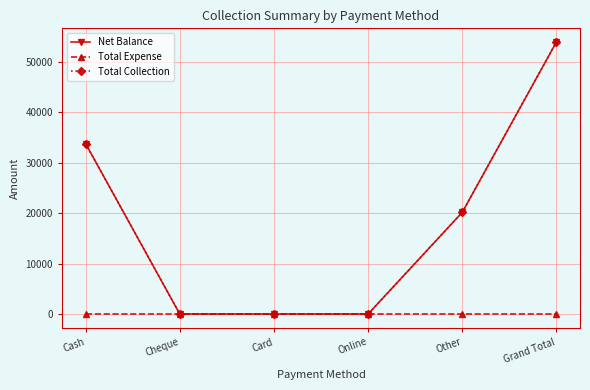

At which label does Total Collection first exceed 20183?

Cash